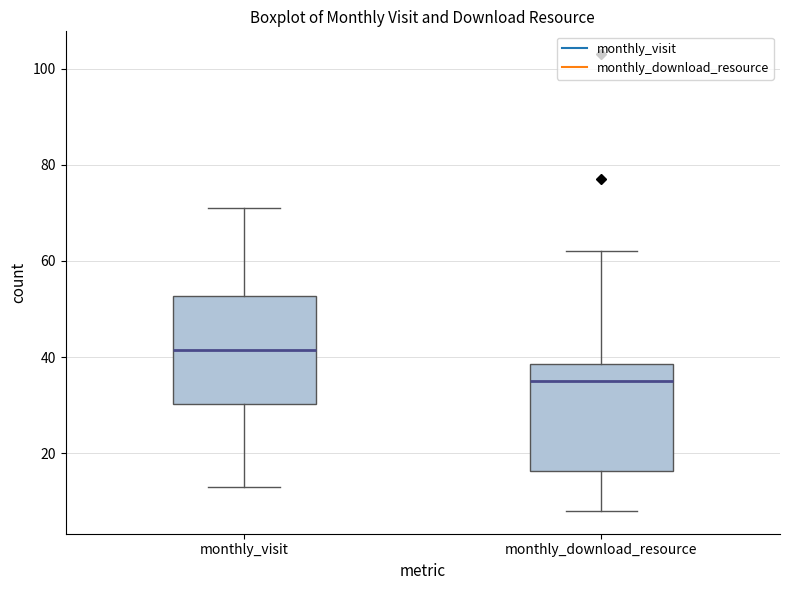

Which box has the highest median line?

monthly_visit